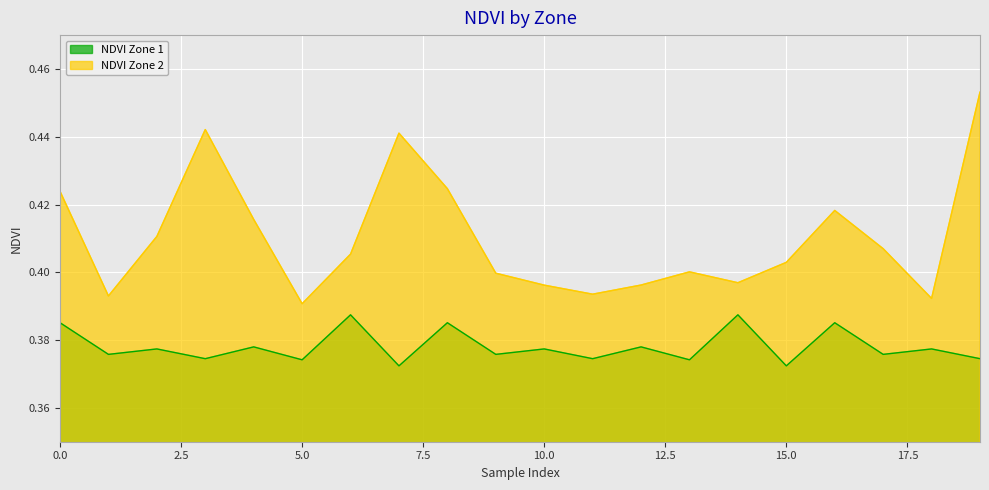

Reading left to right, extract all data points from this chart.

NDVI Zone 1: 0.4	0.4	0.4	0.4	0.4	0.4	0.4	0.4	0.4	0.4	0.4	0.4	0.4	0.4	0.4	0.4	0.4	0.4	0.4	0.4
NDVI Zone 2: 0.4	0.4	0.4	0.4	0.4	0.4	0.4	0.4	0.4	0.4	0.4	0.4	0.4	0.4	0.4	0.4	0.4	0.4	0.4	0.5